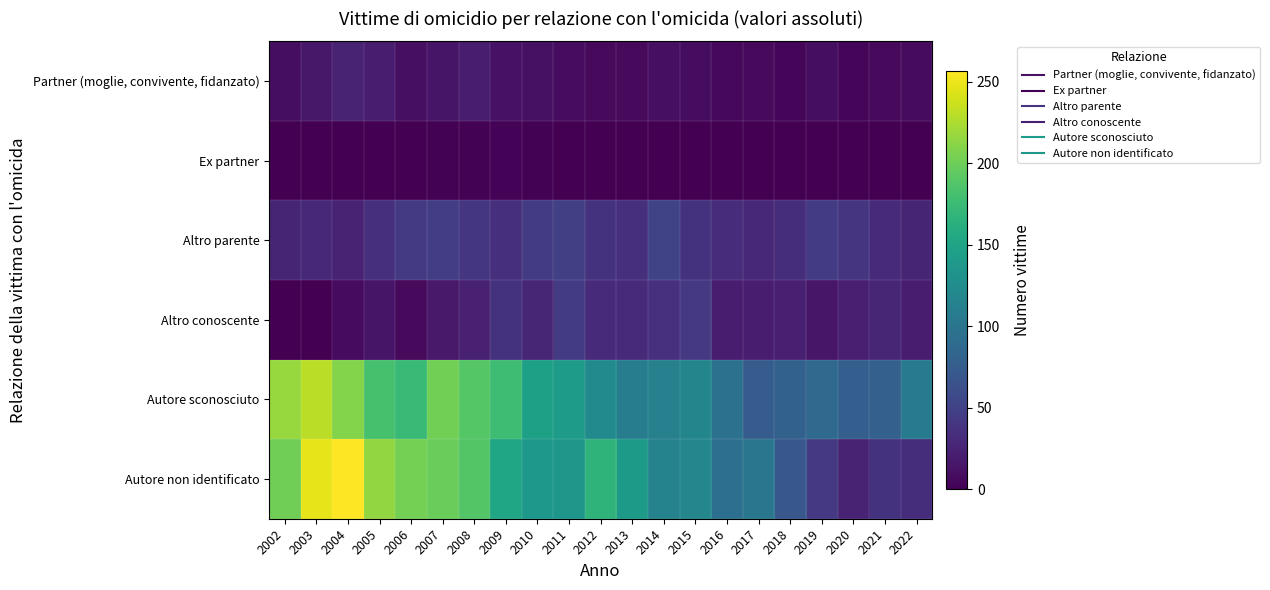

Which has a higher value, 2004 or 2022?

2004